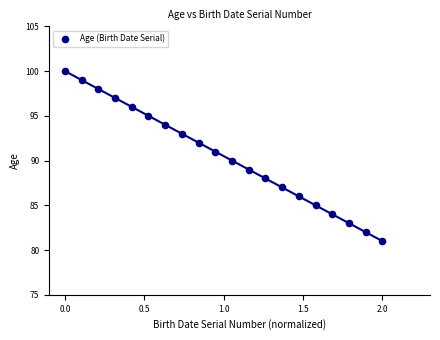

What is the range of Y values (max minus min)?

19